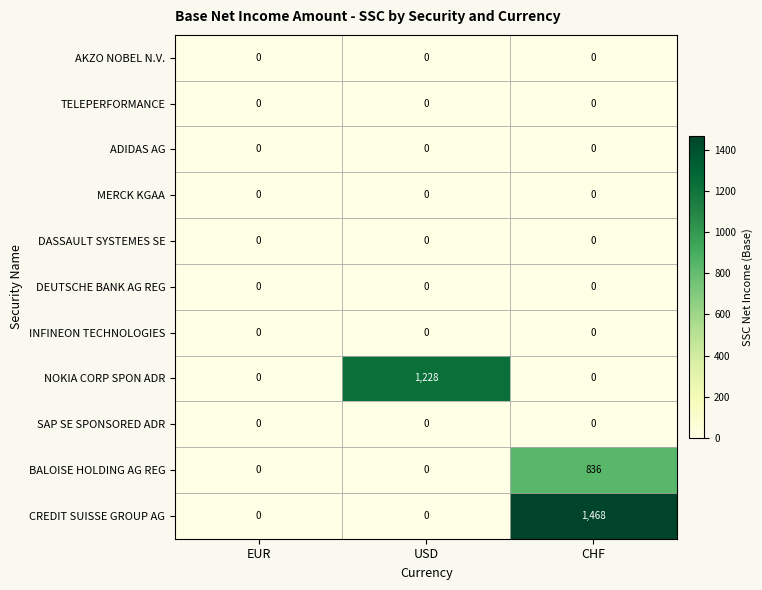

Count the number of categories in the chart.

3